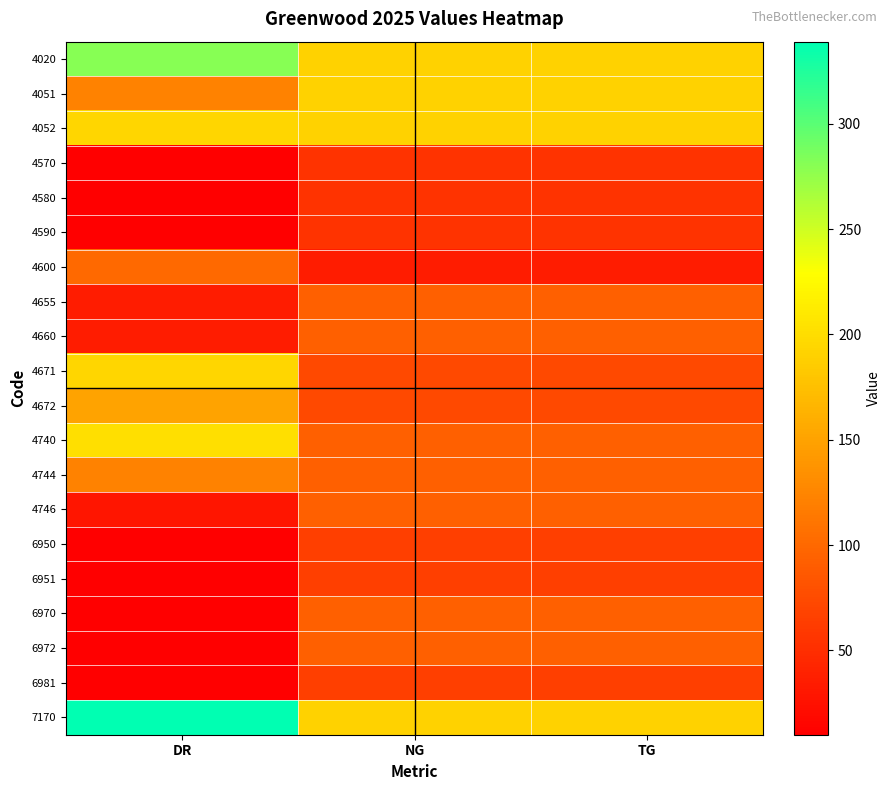

What is the smallest value displayed?

10